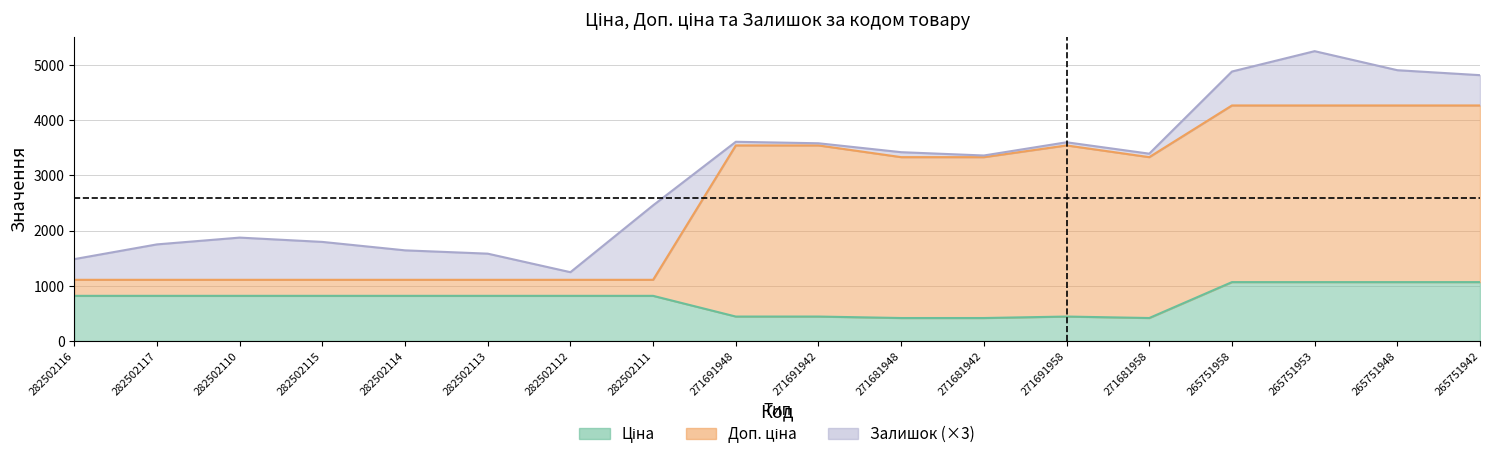

What is the maximum value for Ціна?

1067.3